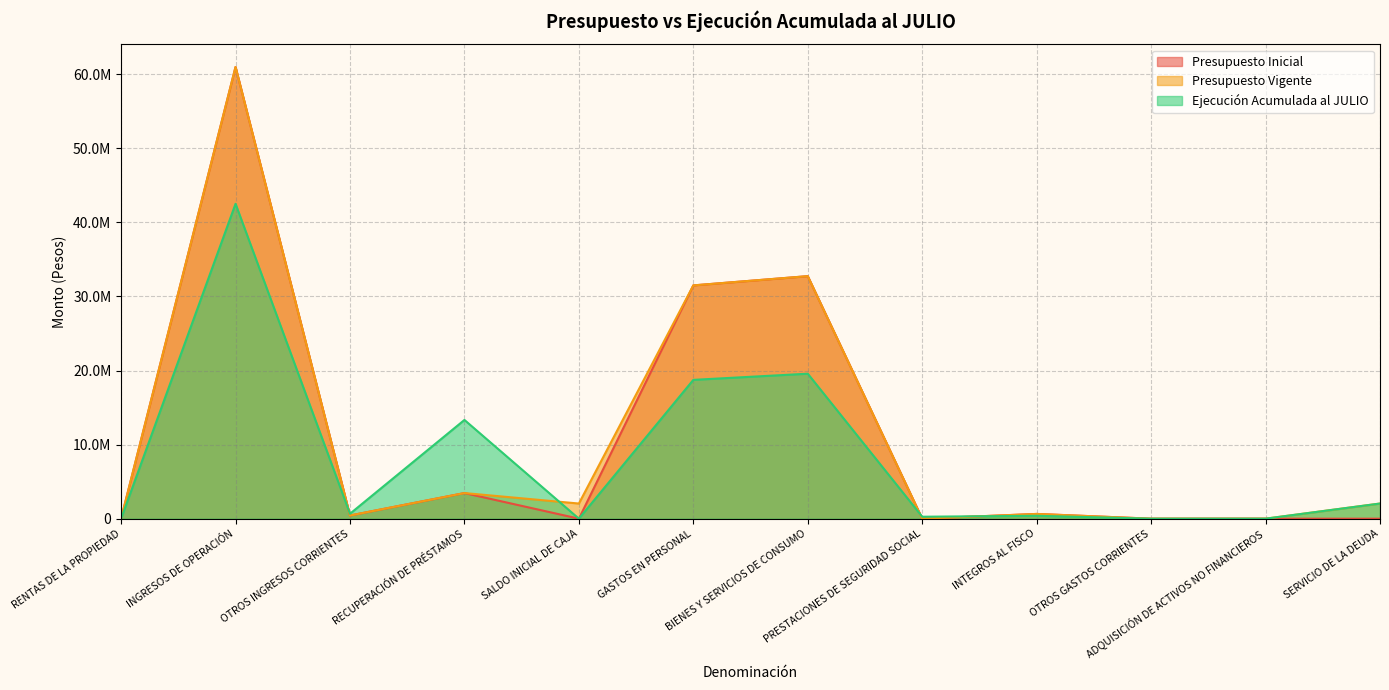

How many lines are shown in the chart?

3